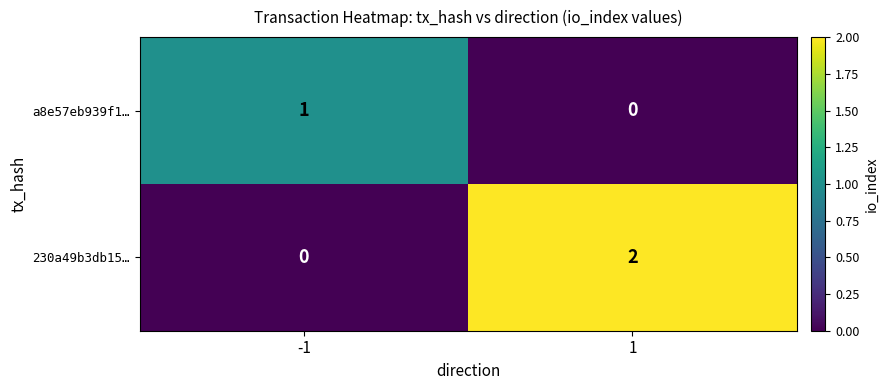

Which series has the widest spread of values?

230a49b3db15…